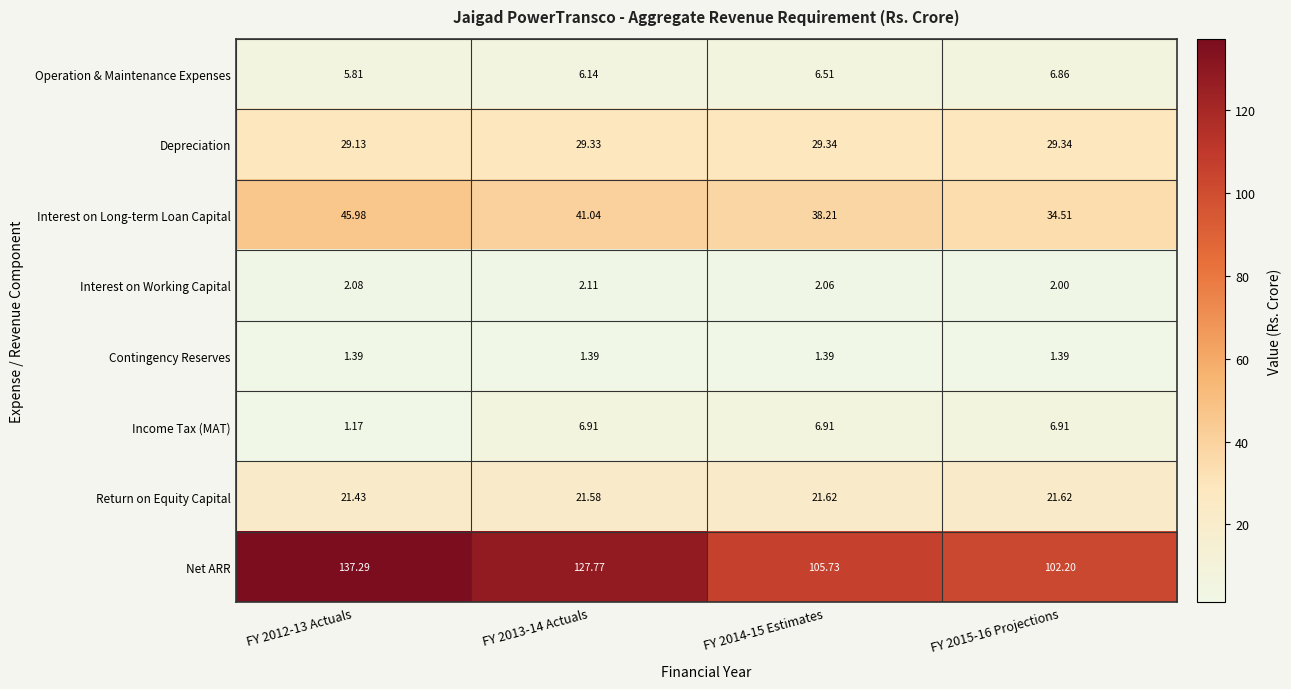

Which series has the largest total across all categories?

Net ARR